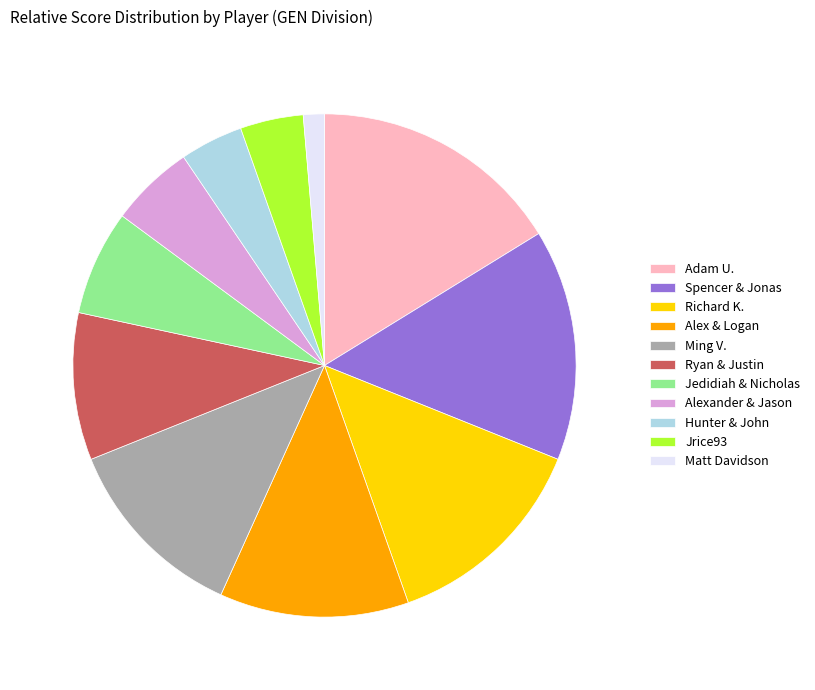

The Spencer & Jonas slice represents 15% of the pie. True or false?

True